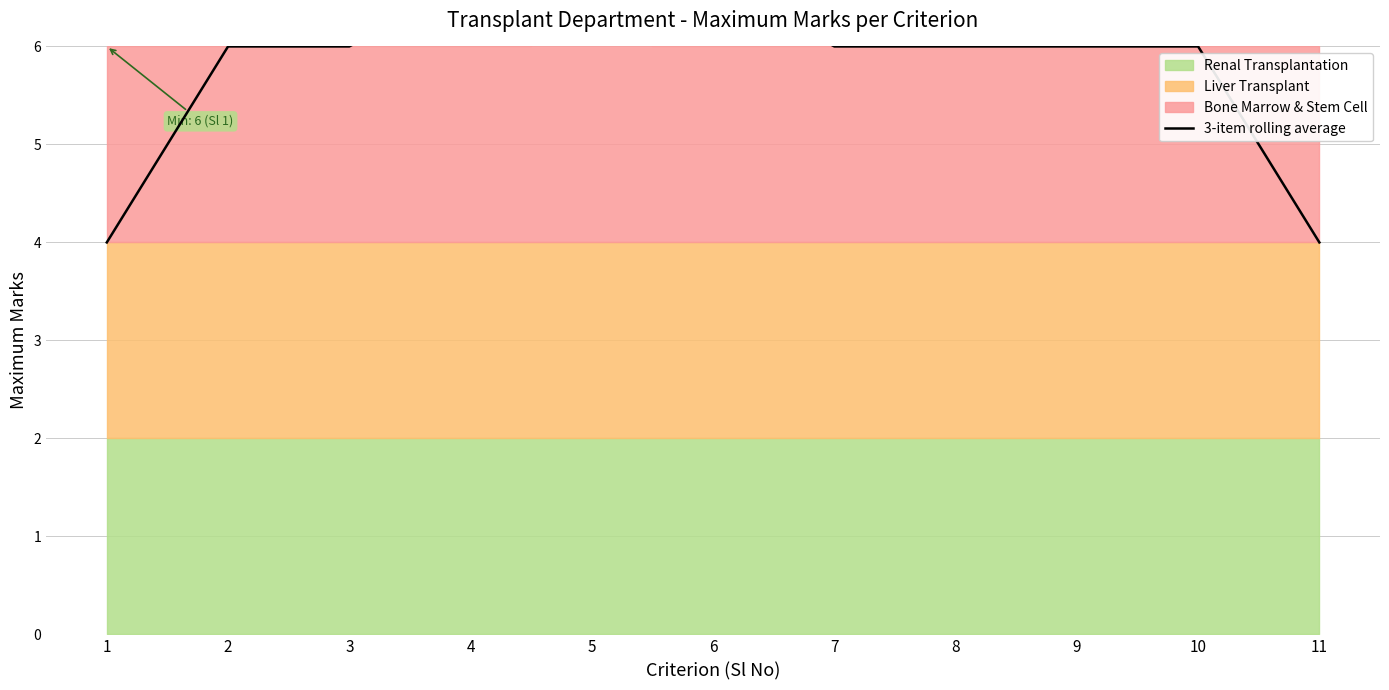

How many lines are shown in the chart?

1